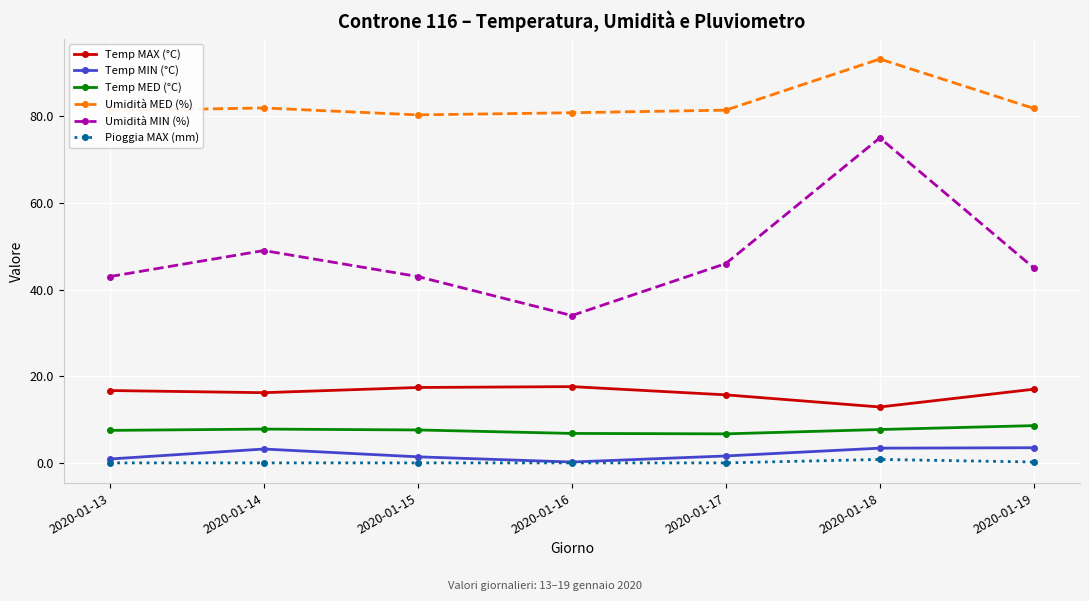

How many interior local valleys does the Umidità MIN (%) series have?

1